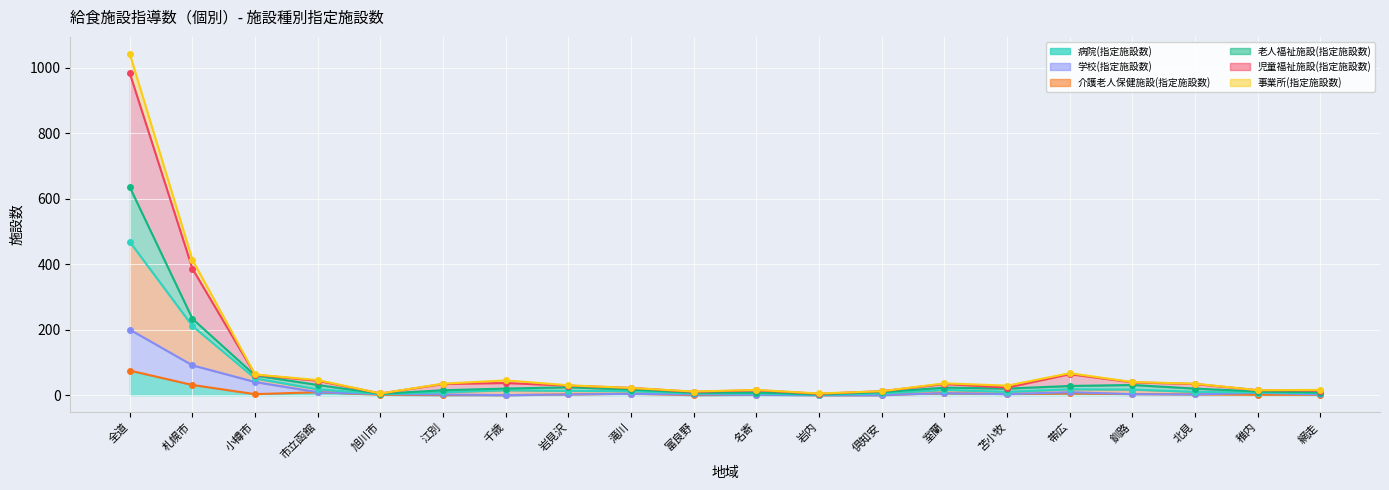

True or false: 病院(指定施設数) (線) and 老人福祉施設(指定施設数) (線) cross at least once.

False